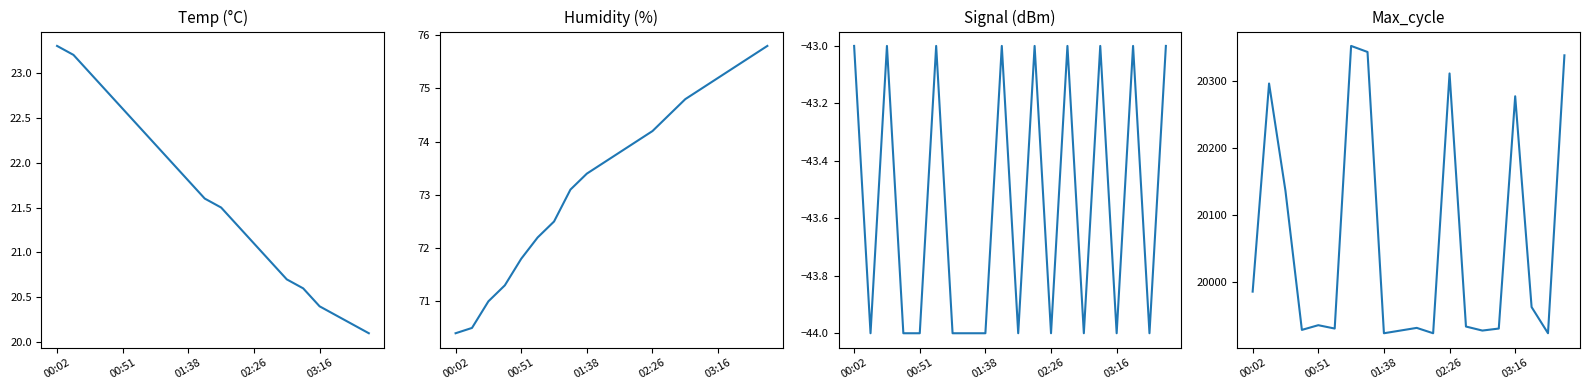

What is the total value across all series at 00:02?

20036.7